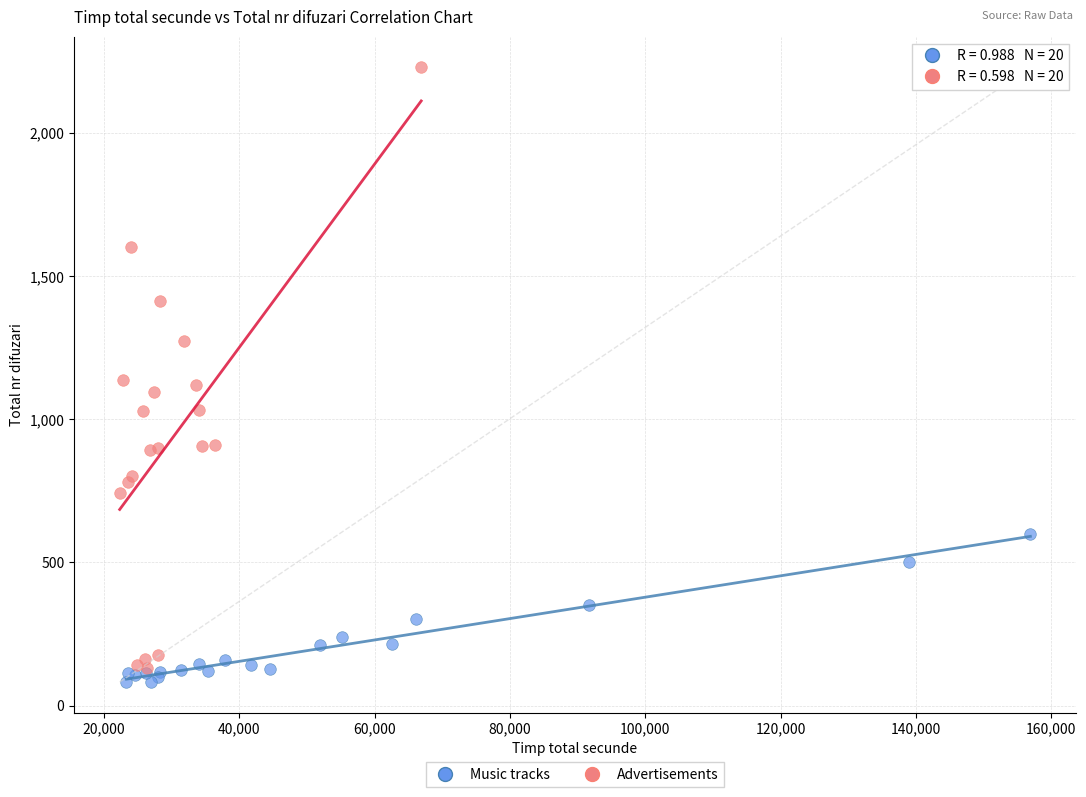

Which series contains the lowest Y value?

Music tracks